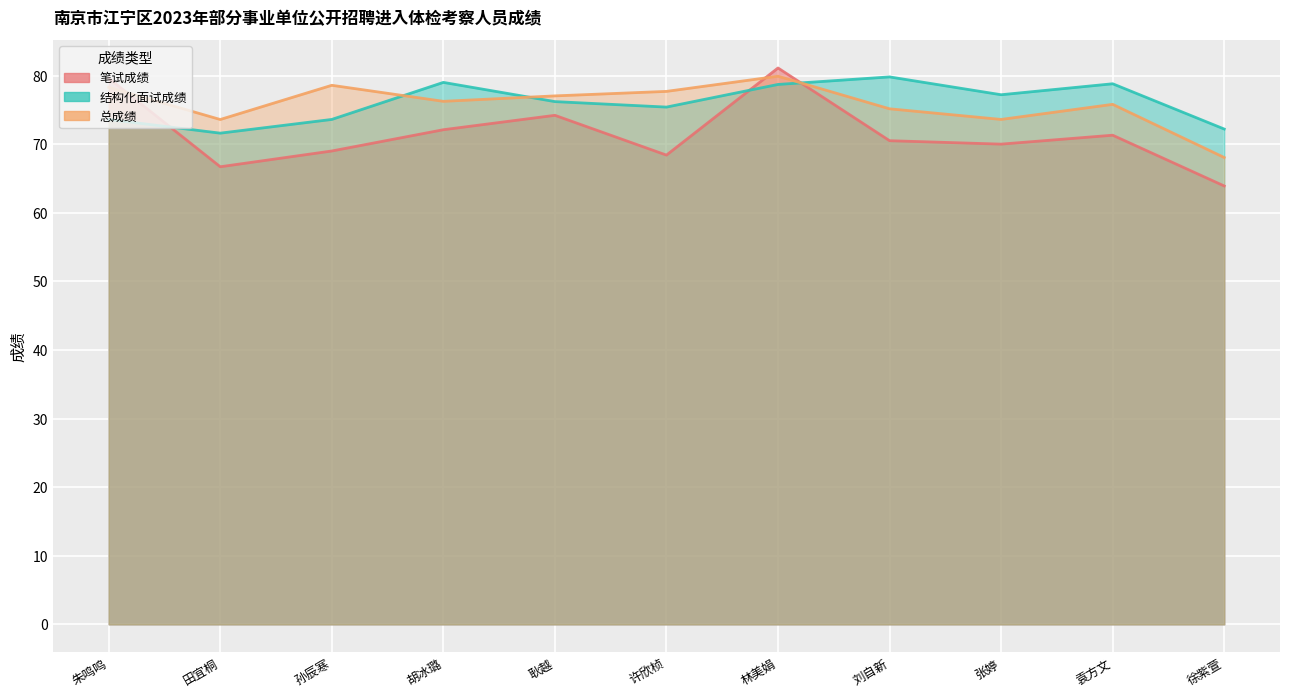

What is the difference between the 结构化面试成绩 values at 耿越 and 许欣桢?

0.8